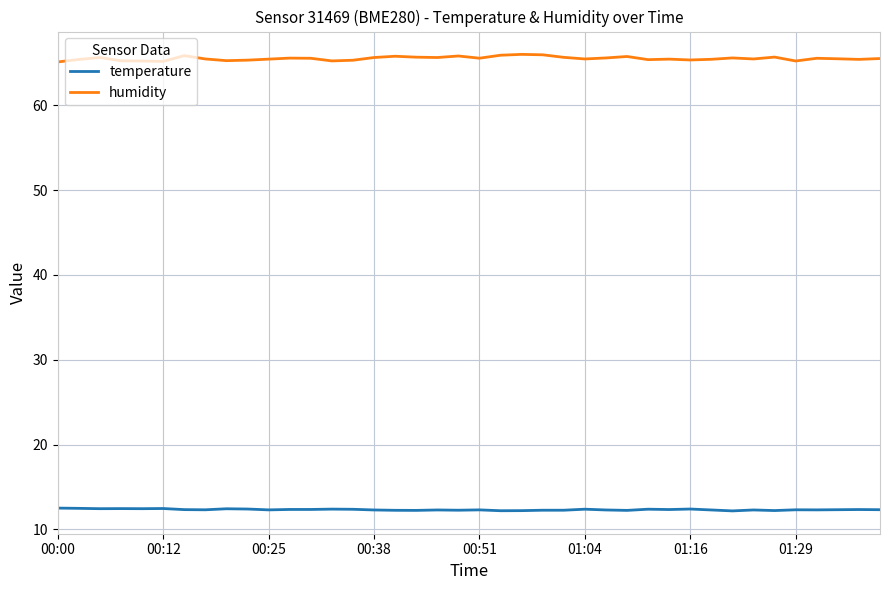

What is the maximum value shown in the chart?

66.0